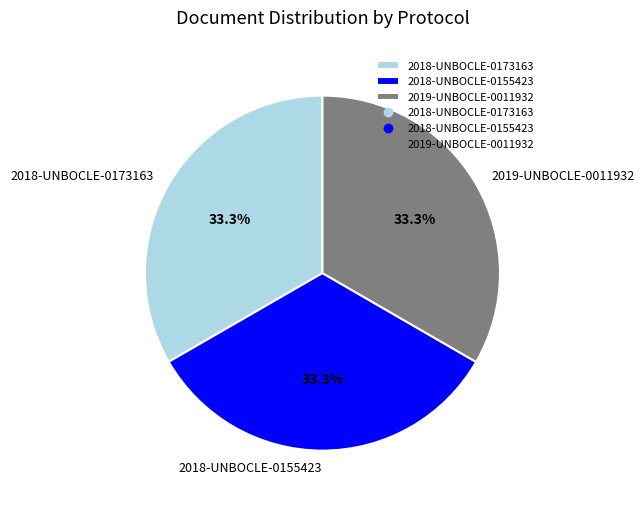

To the nearest percent, what portion does 2018-UNBOCLE-0173163 represent?

33%